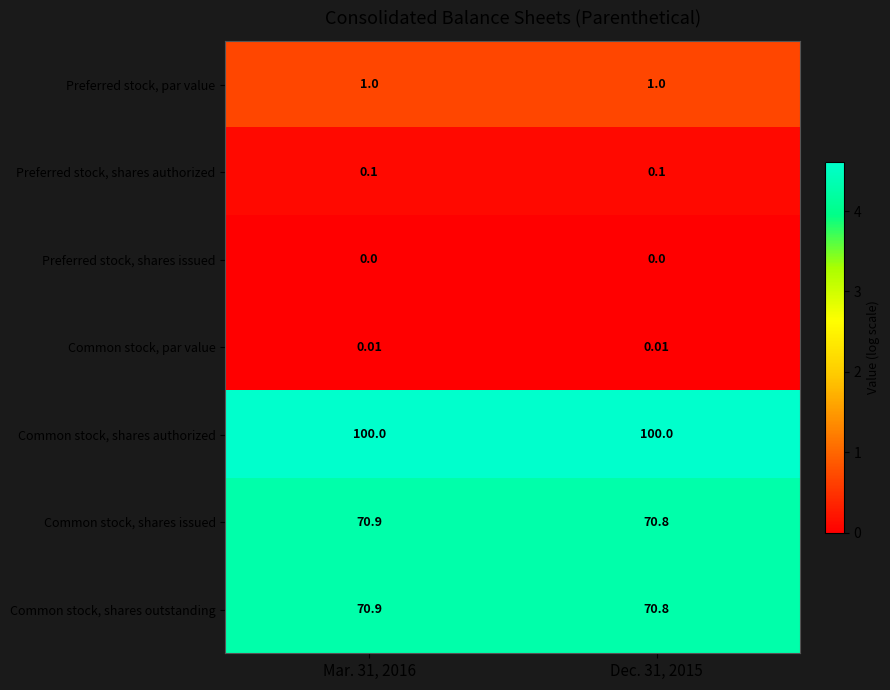

How many categories are shown in the chart?

2